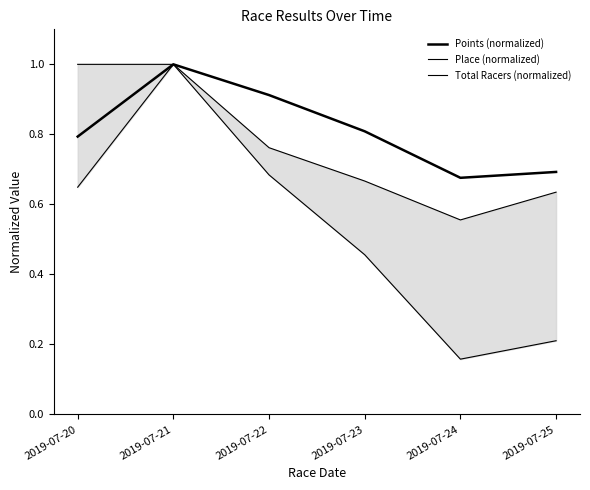

How many lines are shown in the chart?

3